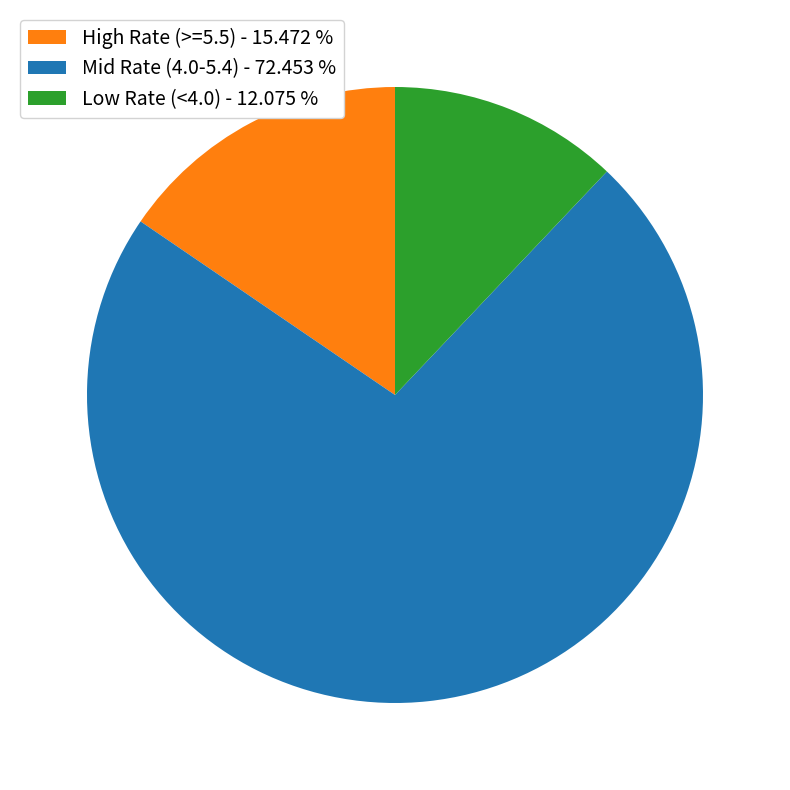

Rank the categories by value from lowest to highest.

Low Rate (<4.0) - 12.075 %, High Rate (>=5.5) - 15.472 %, Mid Rate (4.0-5.4) - 72.453 %